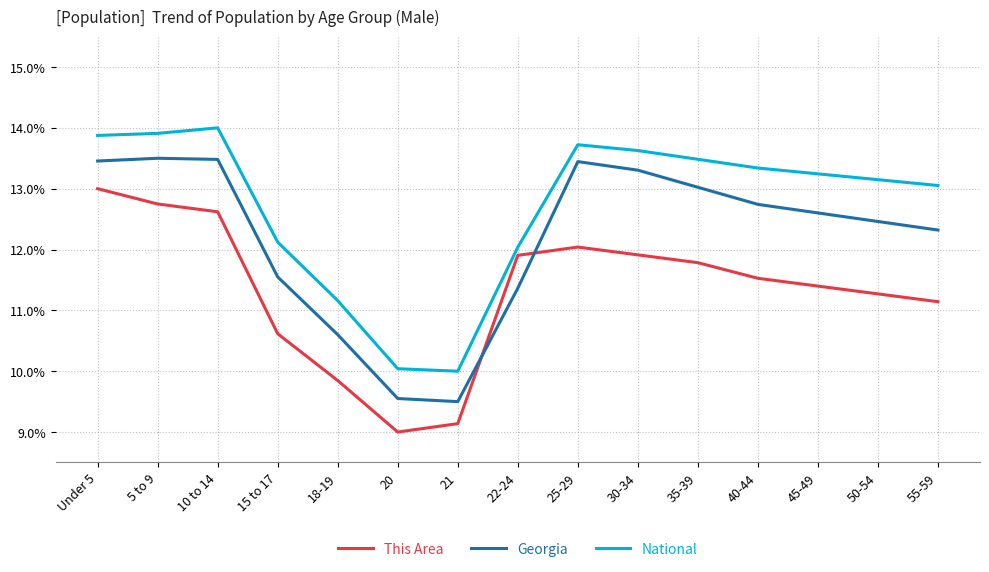

What position from the right is 25-29?

7